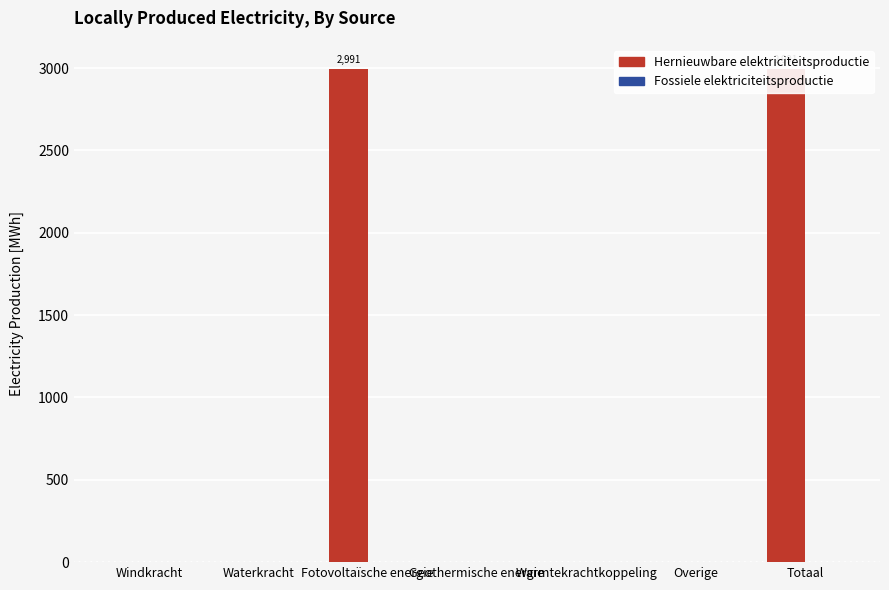

How many bars are there in total?

14